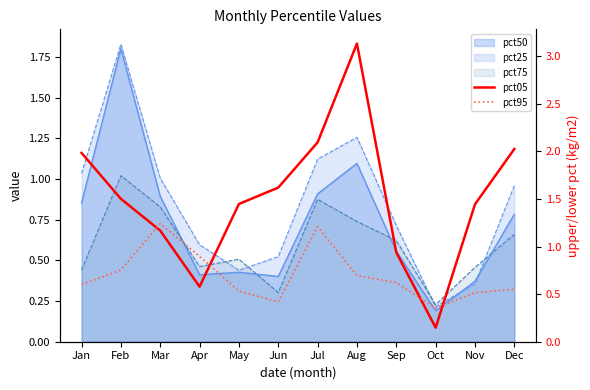

List the labels in order of pct05 value, largest first.

Aug, Jul, Dec, Jan, Jun, Feb, May, Nov, Mar, Sep, Apr, Oct